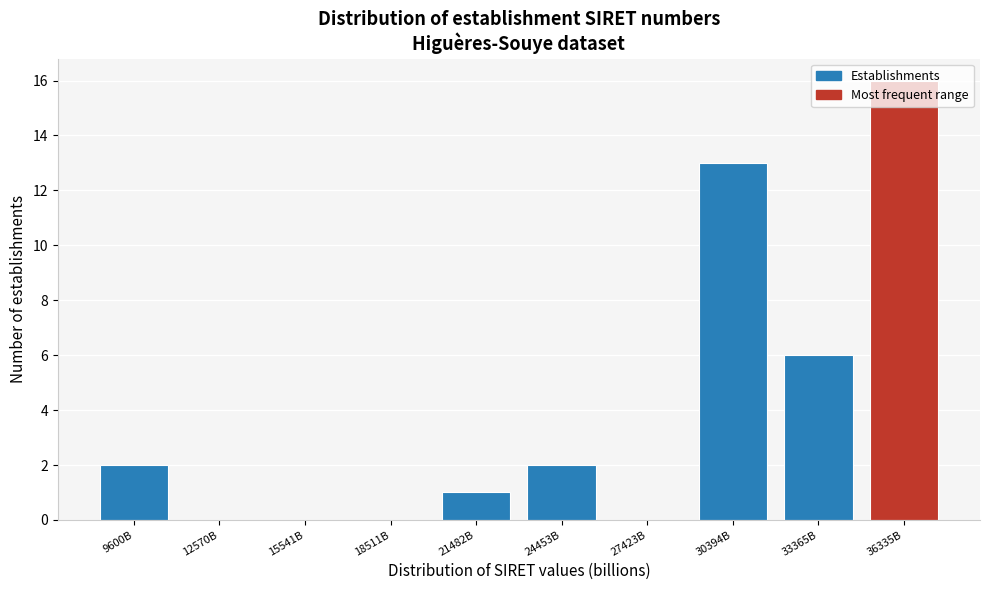

True or false: the data shows 18 at 30394B.

False